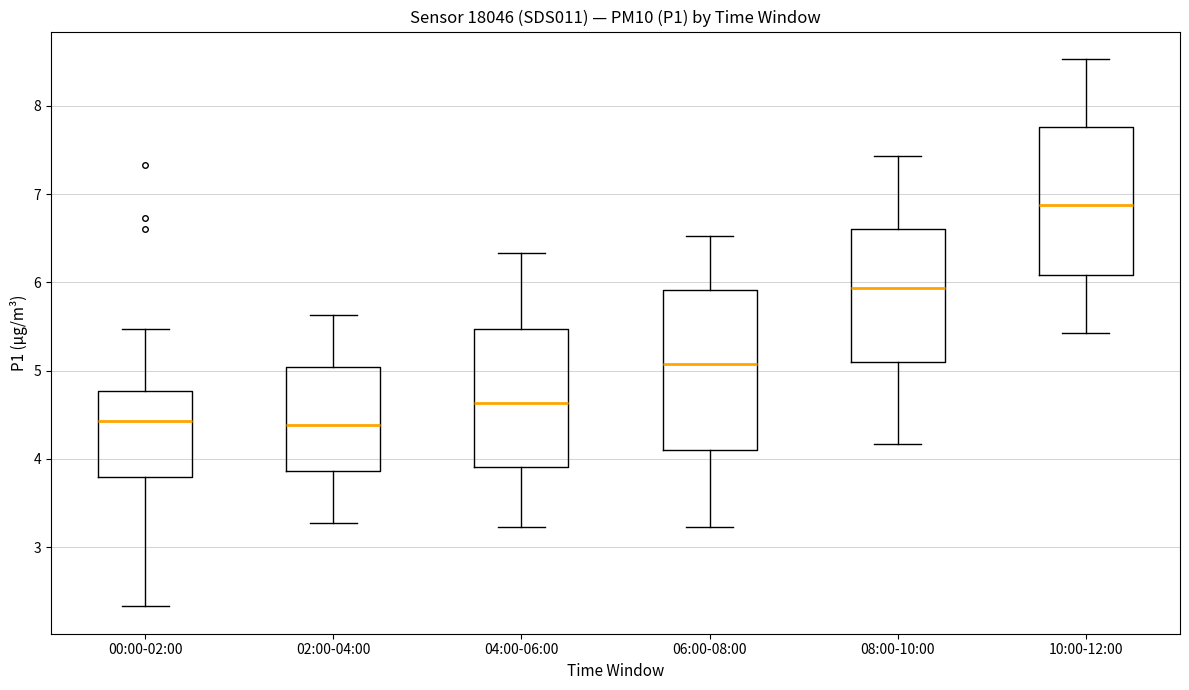

Where does the upper whisker of the box for 06:00-08:00 end on the y-axis? The values are not printed on the chart, so give them approximately, as read against the axis.

6.5